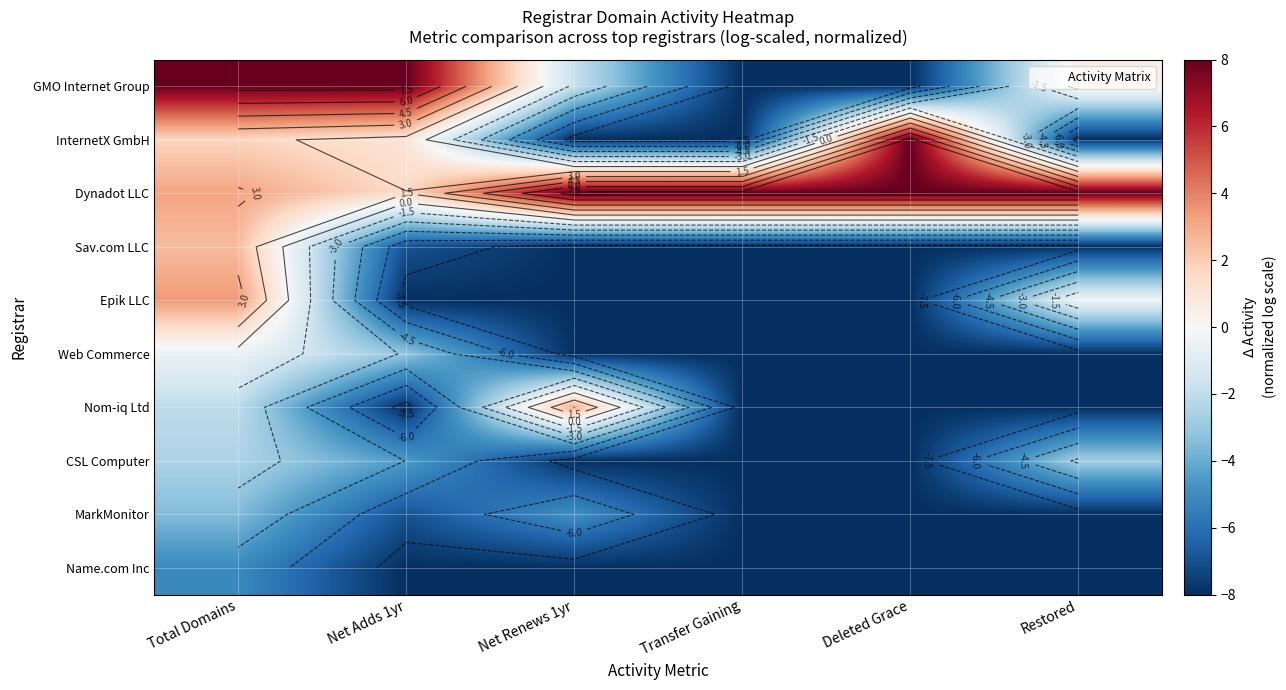

Which series has the largest total across all categories?

Dynadot LLC